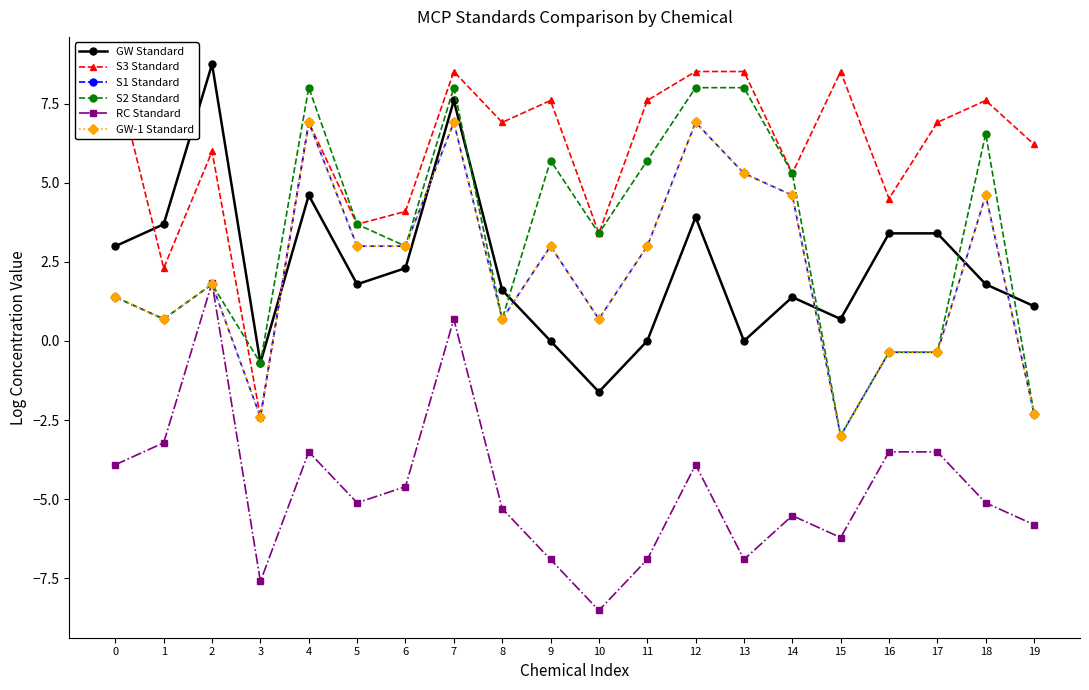

What is the difference between the second highest and second lowest values in the GW Standard series?

8.3